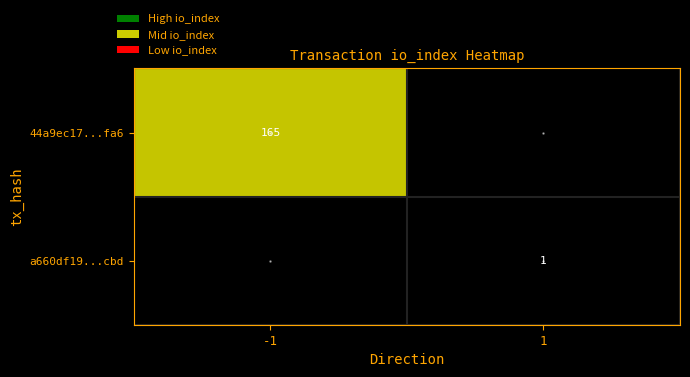

The 44a9ec17...fa6 series shows 165 at -1. True or false?

True